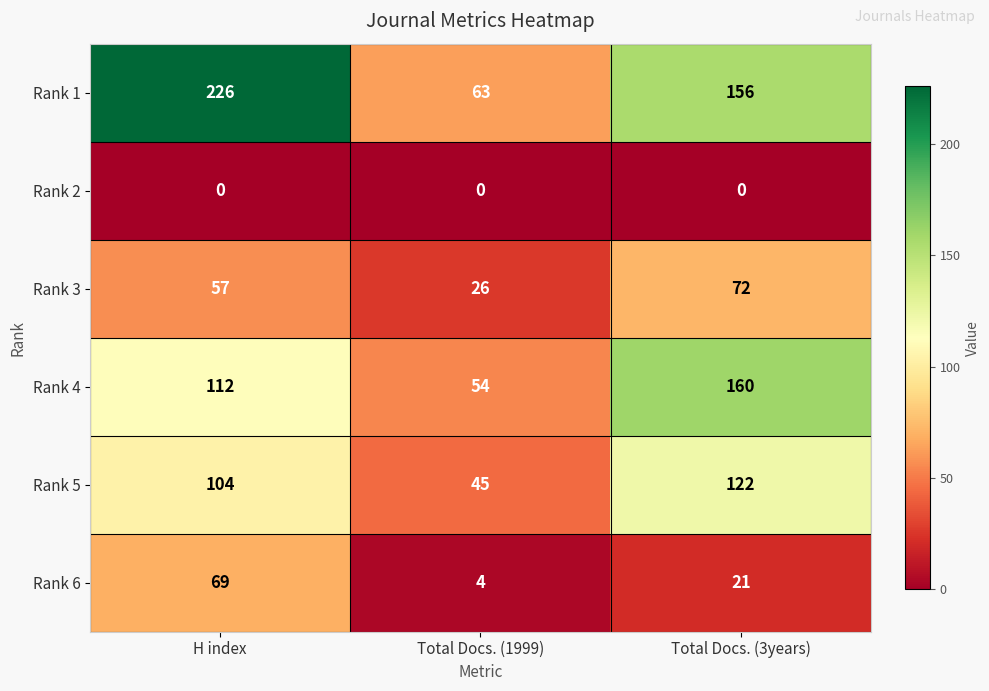

How many series are shown in this chart?

6